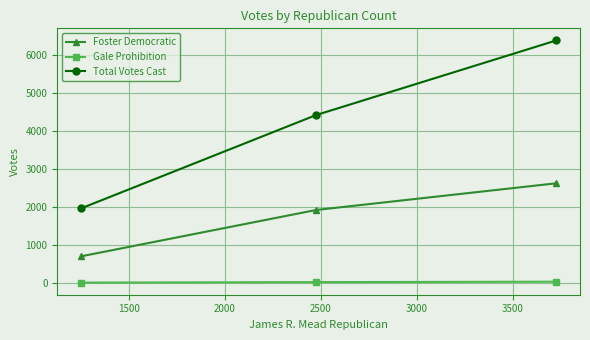

What is the value of the Gale Prohibition point at the 3rd from the left?

35